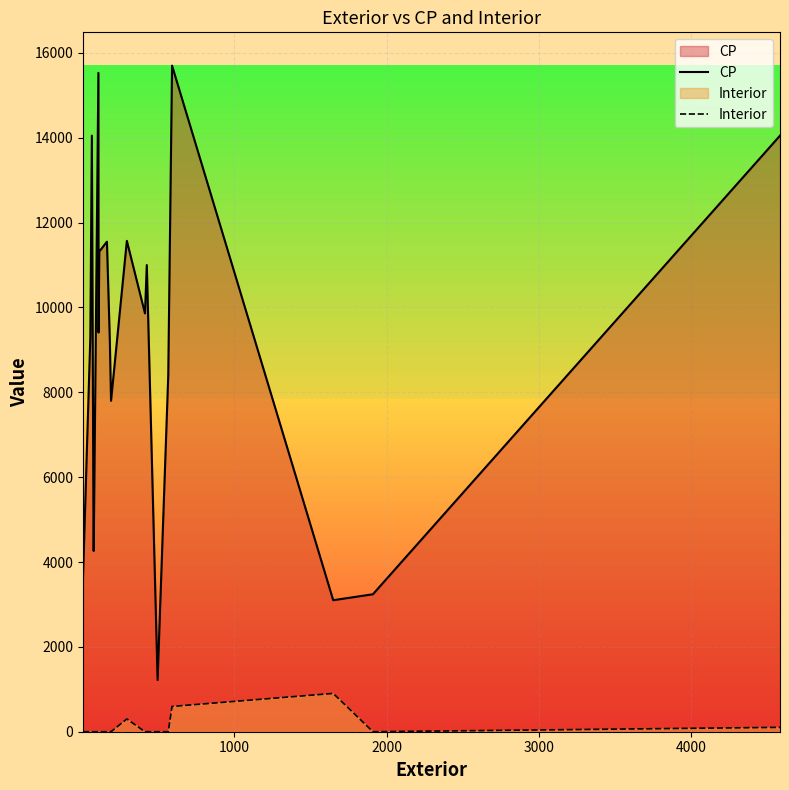

True or false: CP and Interior intersect in this chart.

False